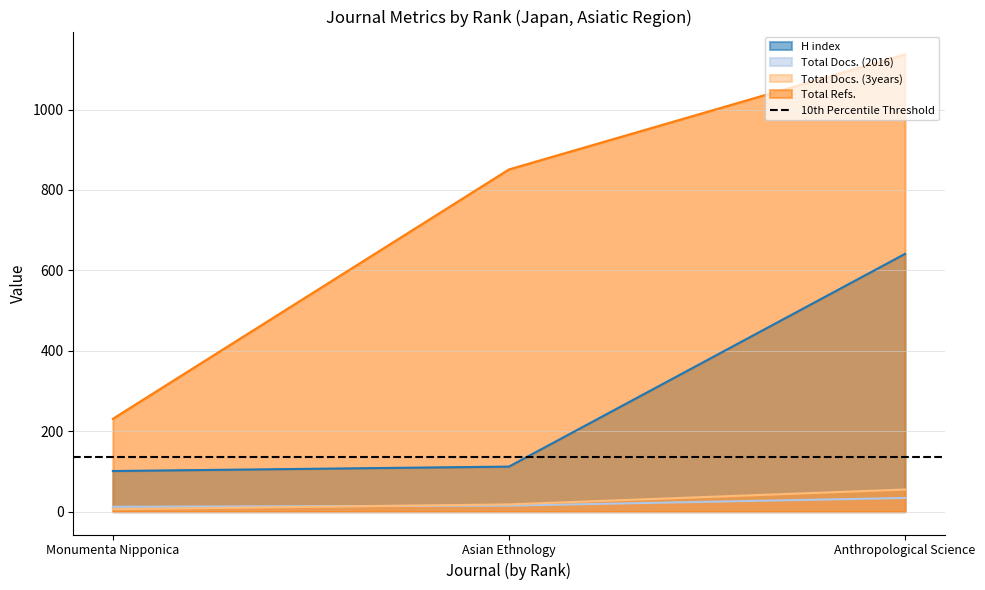

True or false: Total Refs. has a value of 1137 at Anthropological Science.

True